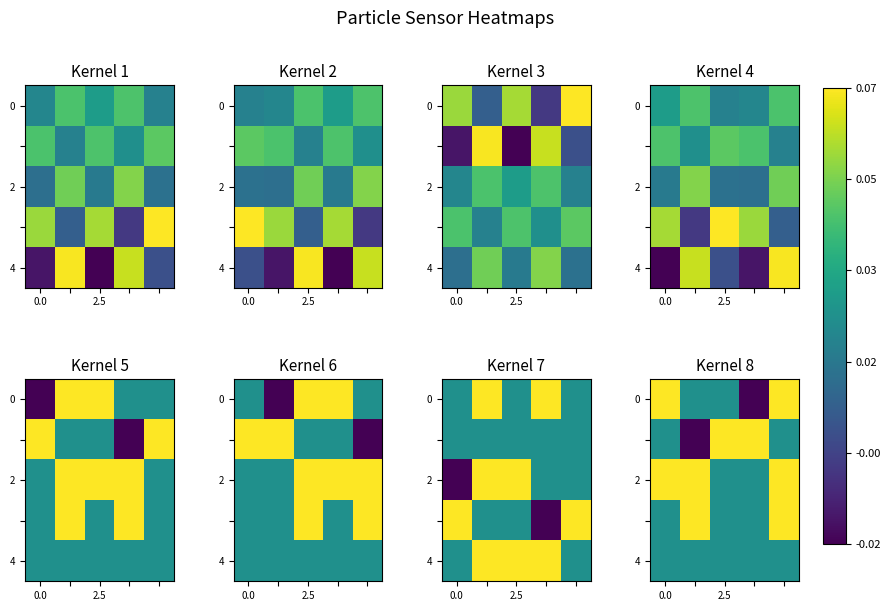

At which category does the chart reach its minimum across all series?

3